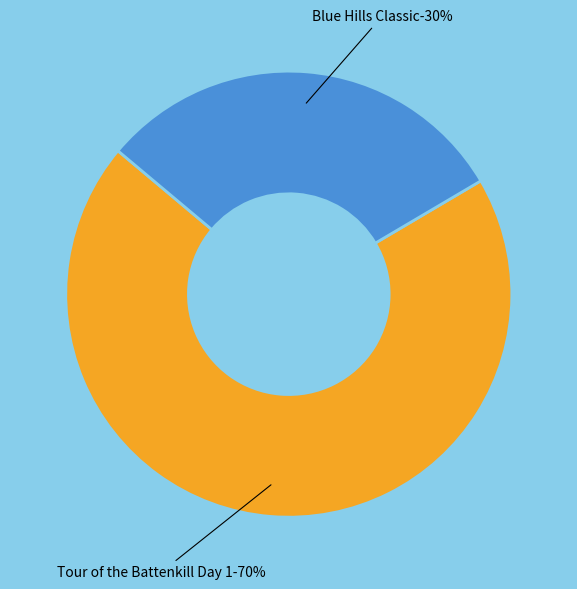

True or false: Tour of the Battenkill Day 1 accounts for 70% of the total.

True